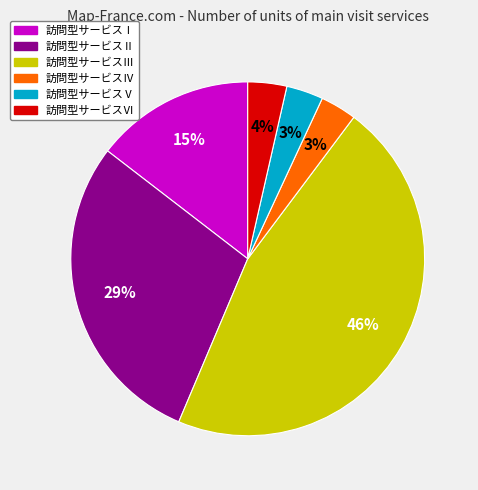

To the nearest percent, what percentage of the pie is 訪問型サービスⅢ?

46%